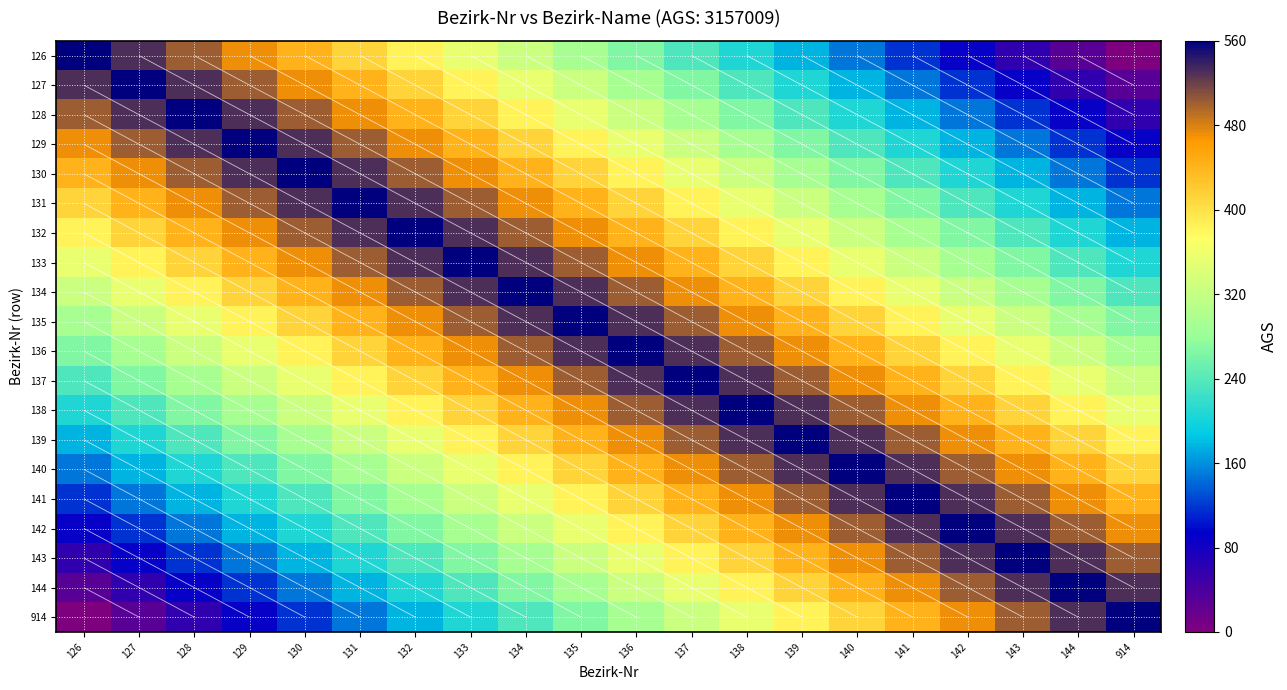

What is the spread (max minus min) of values at 136?

294.7